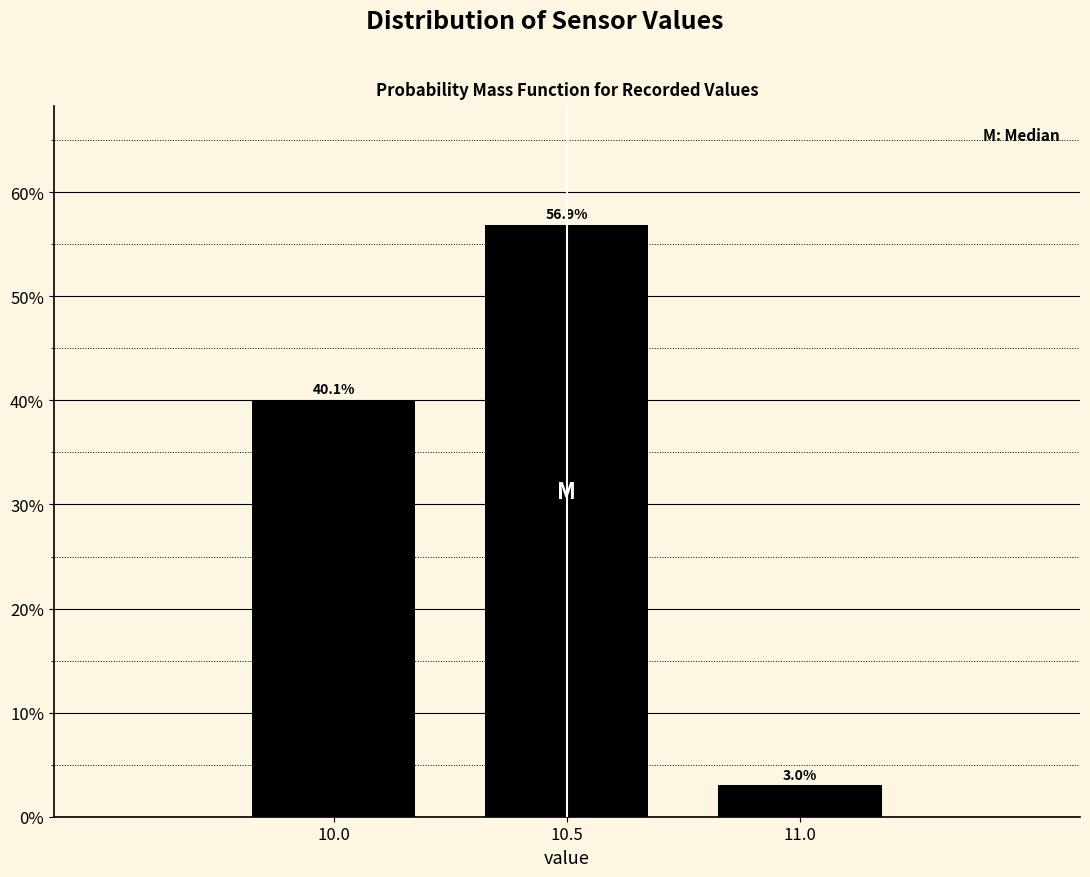

Reading left to right, transcribe all the data shown in this chart.

10.0=40.1	10.5=56.9	11.0=3.0